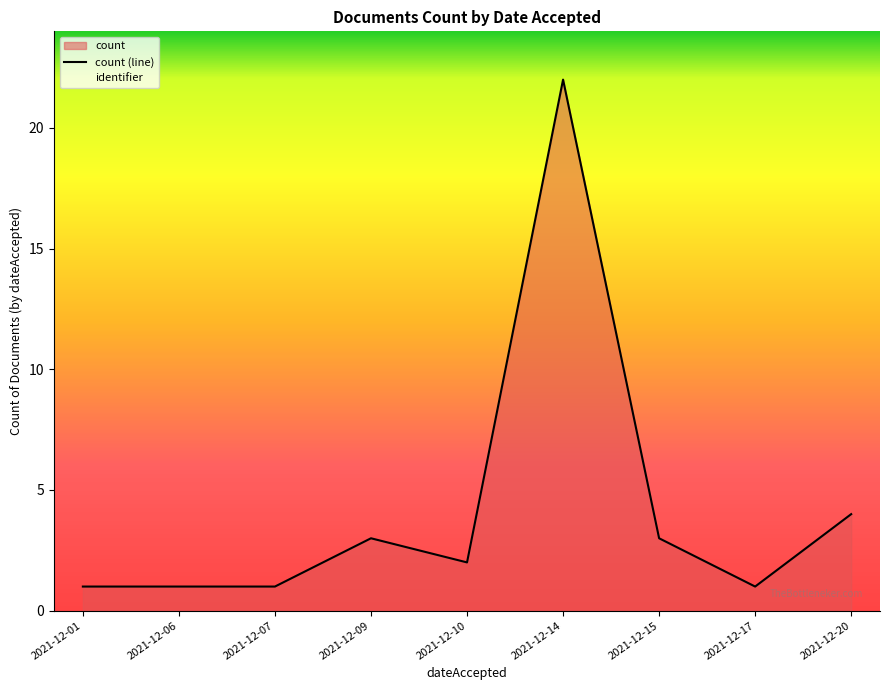

What is the value of the 8th point from the left?

1